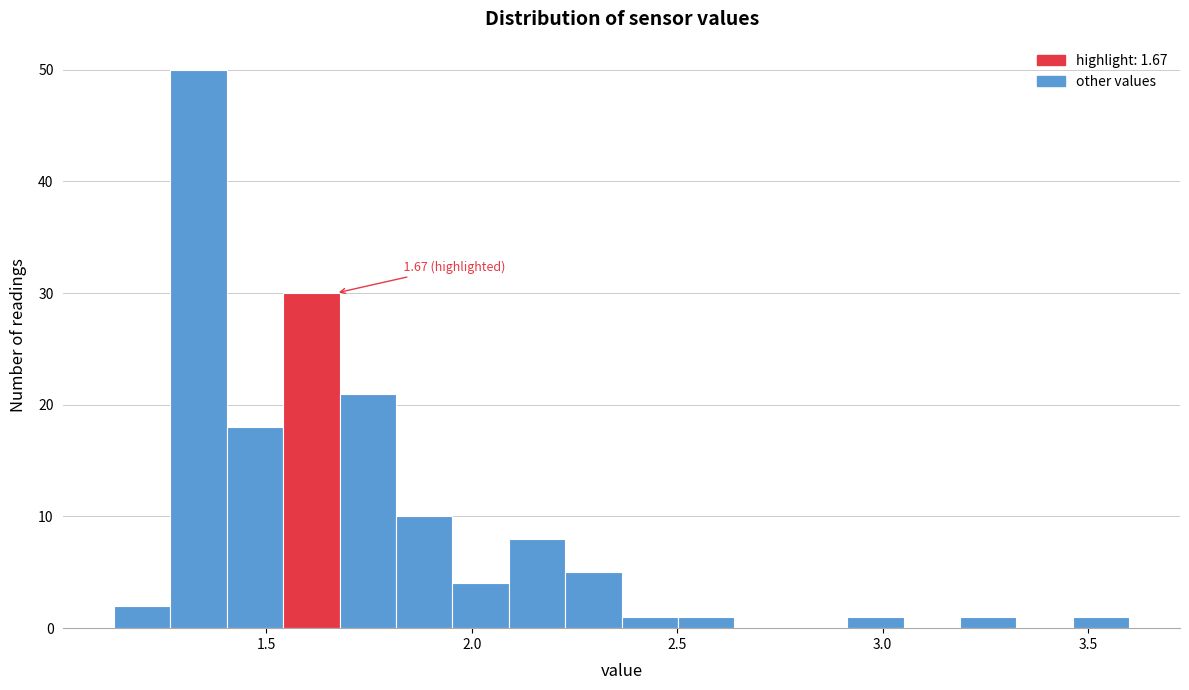

Around what value on the x-axis is the tallest bar? Give the approximate position of its centre, as read against the axis.

1.35